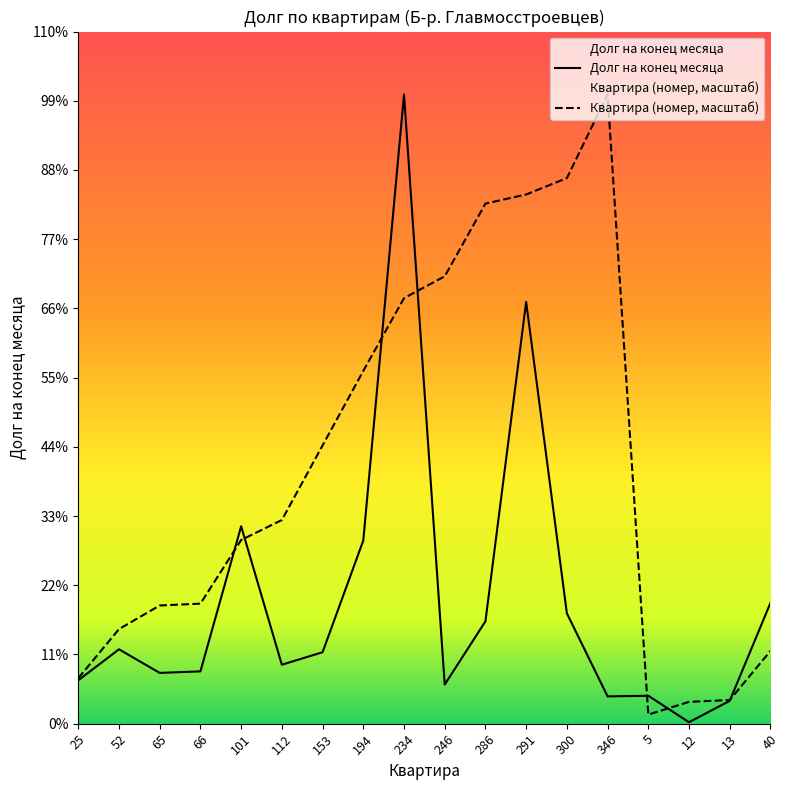

Rank the series by their maximum value, from highest to lowest.

Долг на конец месяца, Квартира (номер)